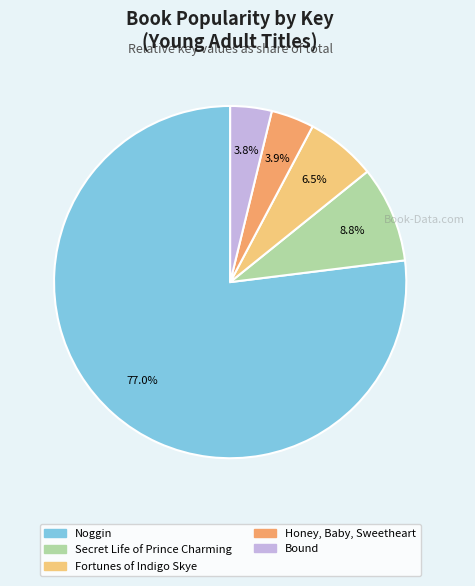

To the nearest percent, what is the average slice percentage?

20%